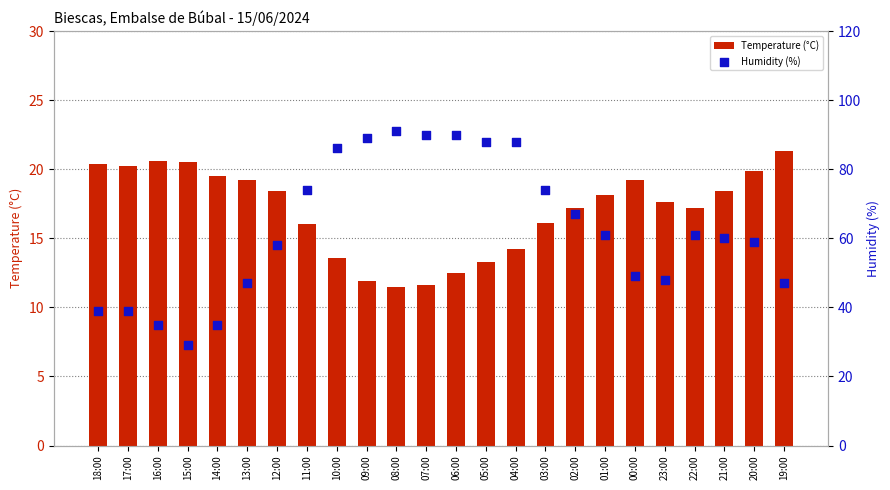

At how many categories does at least one series exceed 72?

9